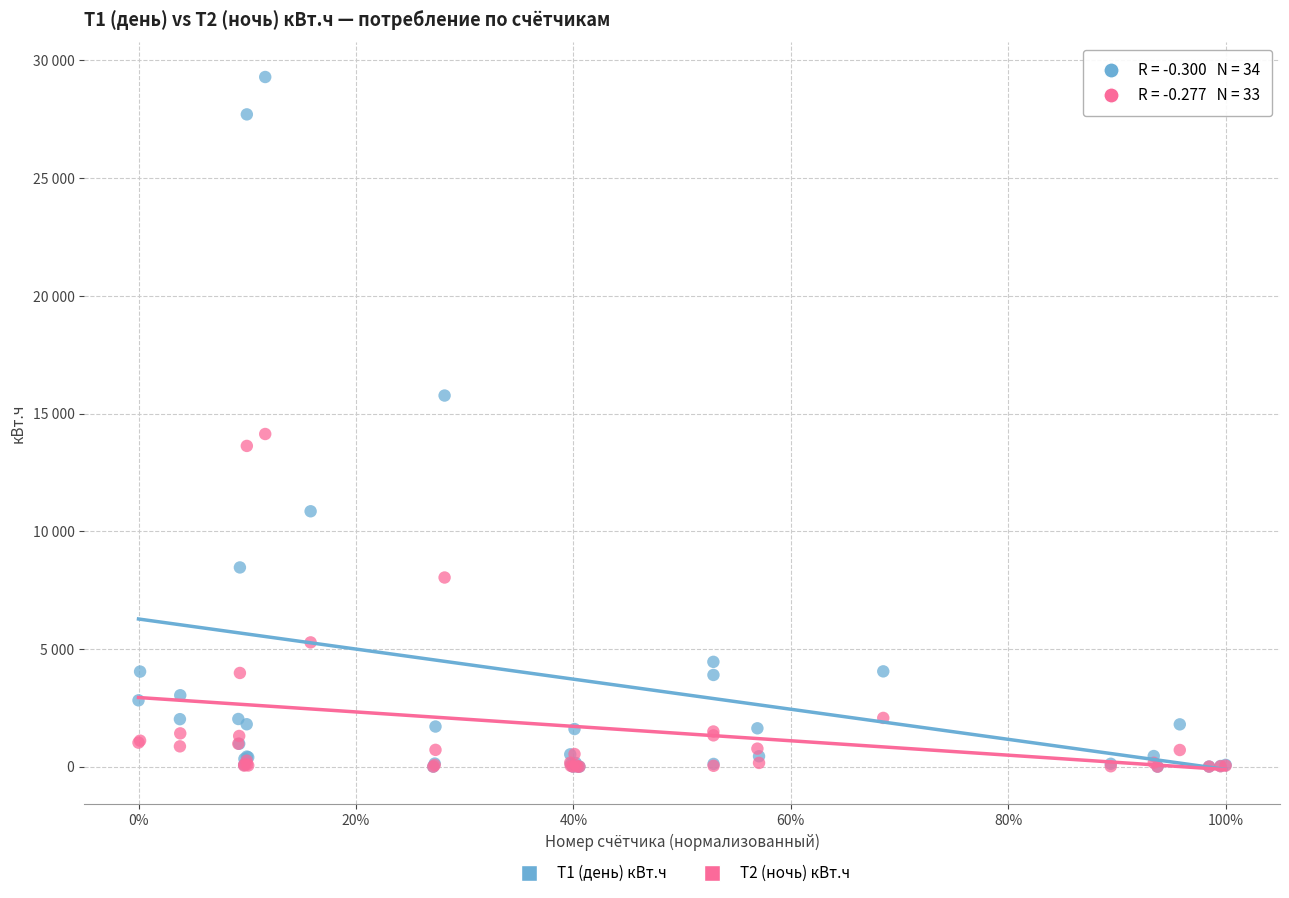

What are all the series names shown in the legend?

Т1 (день) кВт.ч, Т2 (ночь) кВт.ч